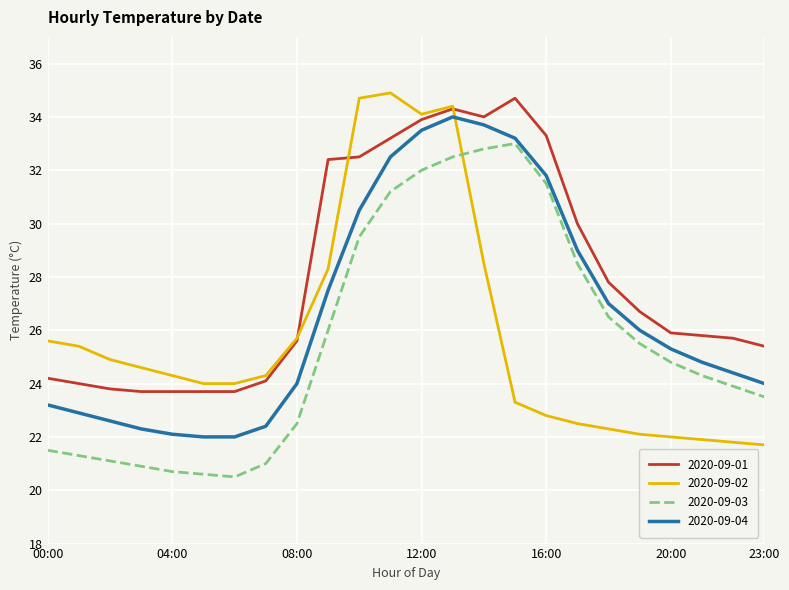

Which series has the largest total across all categories?

2020-09-01